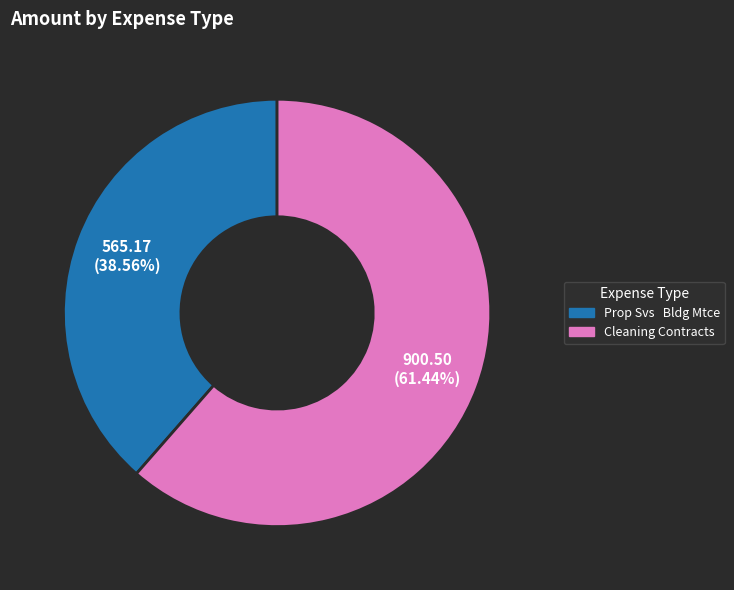

True or false: Cleaning Contracts accounts for 71% of the total.

False